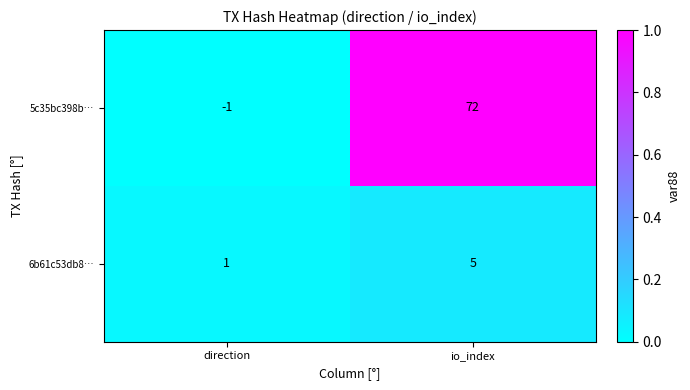

What is the highest value of the 6b61c53db8… series?

5